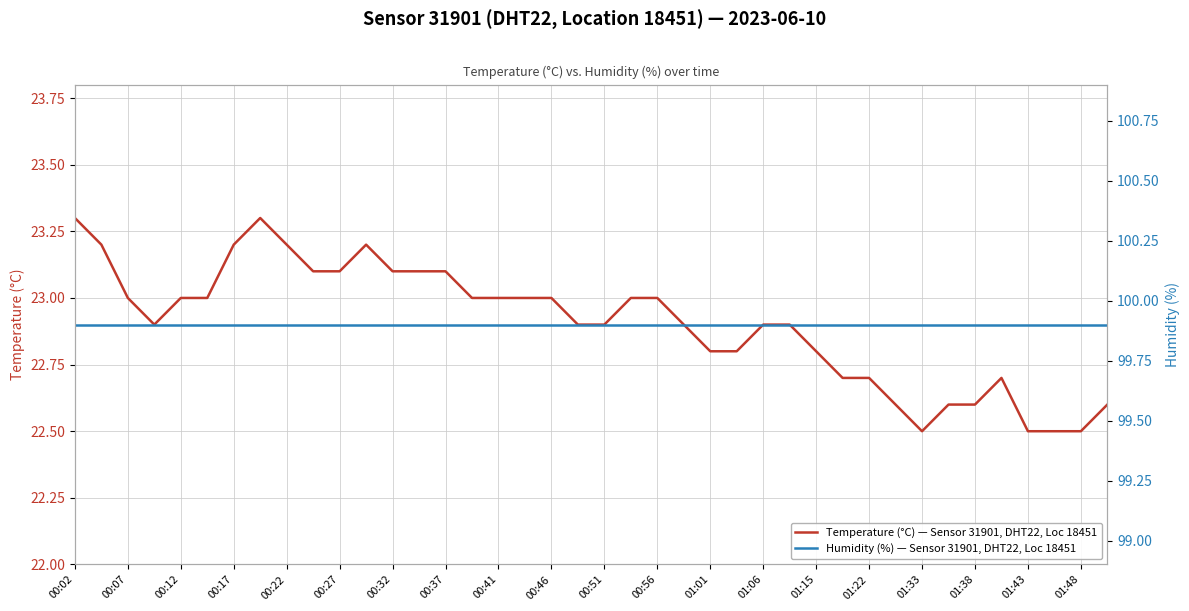

The value of Temperature (°C) — Sensor 31901, DHT22, Loc 18451 at 00:41 is 5.6. True or false?

False